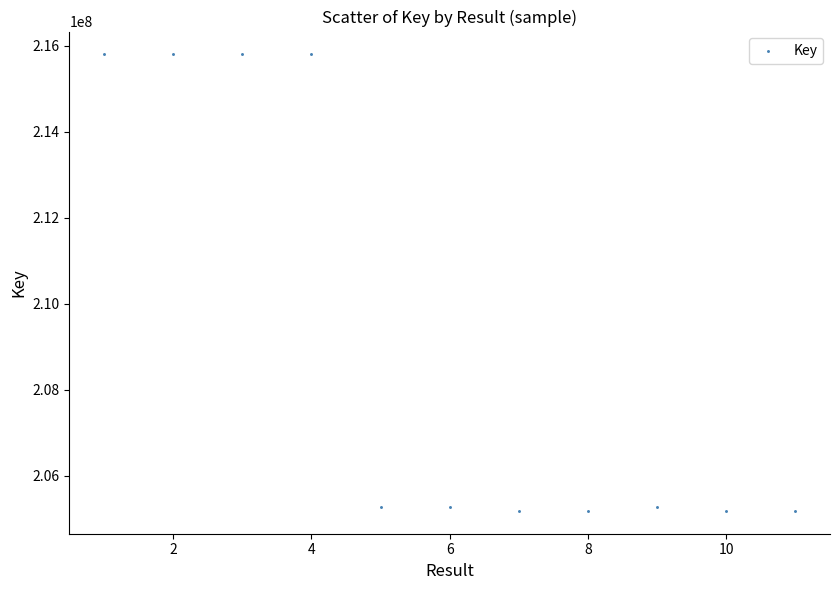

What is the range of X values (max minus min)?

10